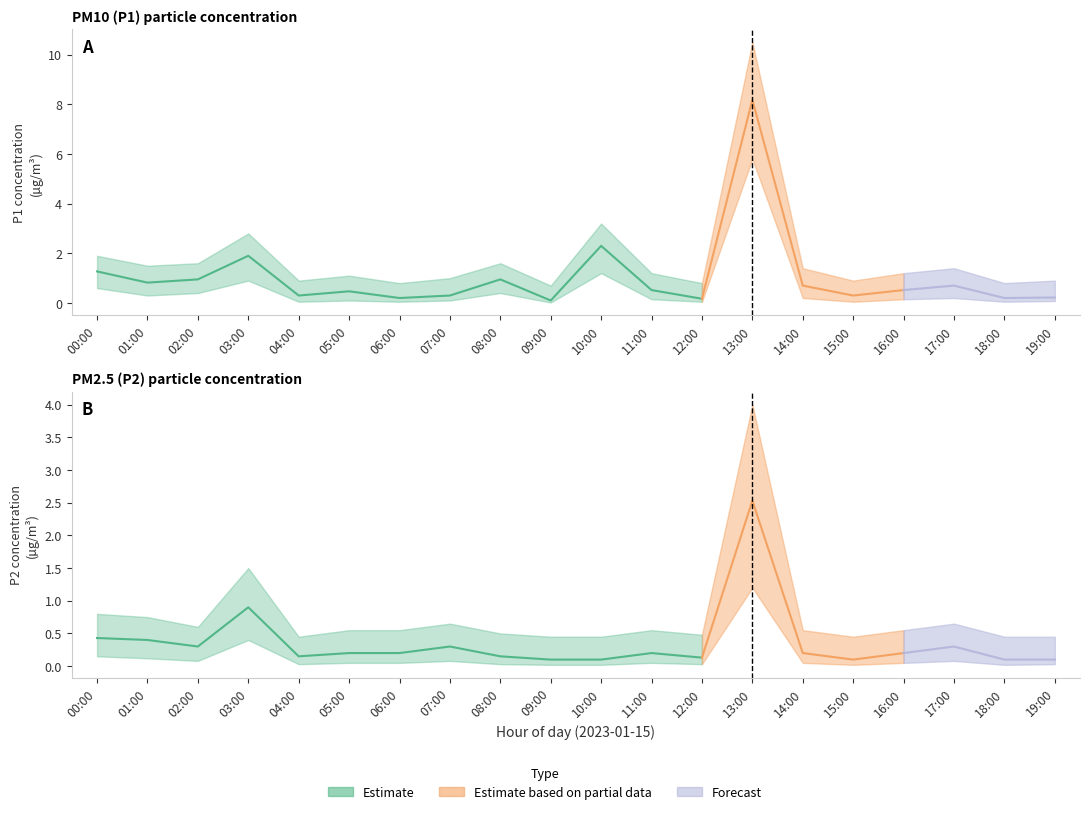

At how many categories does at least one series exceed 2?

2